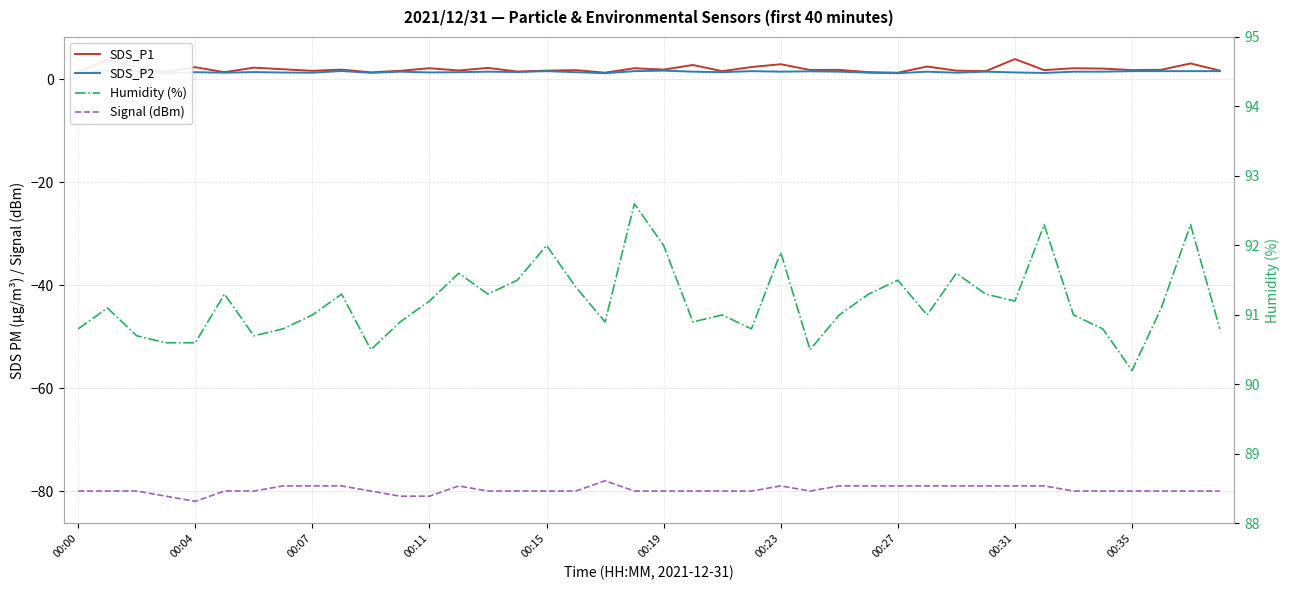

The value of SDS_P1 at 00:35 is 1.2. True or false?

False